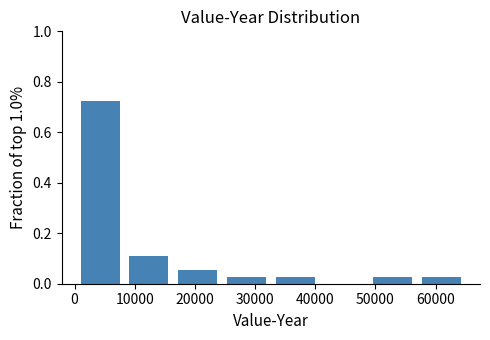

How tall is the bar that spans 0 to 8000 on the x-axis? Neither the bar edges nor the heights are printed on the chart, so give them approximately, as read against the axes.

0.72